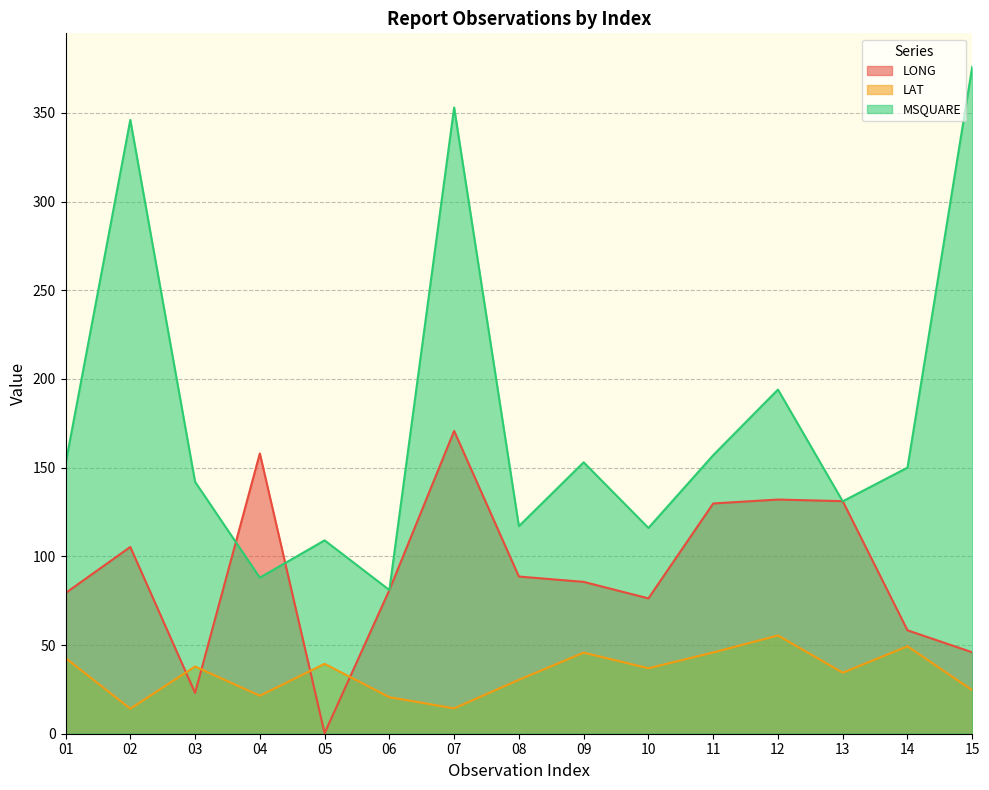

At which label is LAT closest to 34?

13